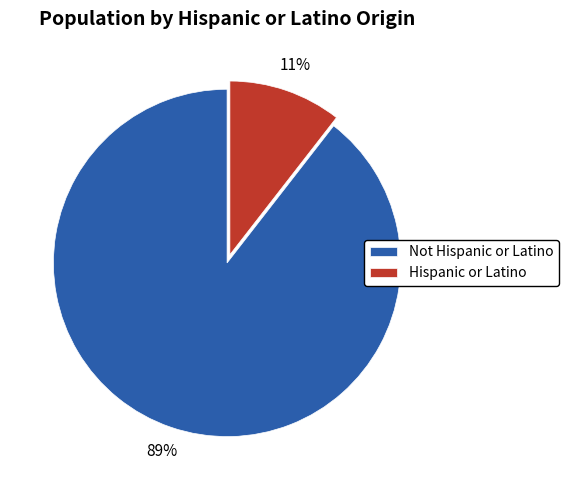

To the nearest percent, what is the combined percentage of Hispanic or Latino and Not Hispanic or Latino?

100%